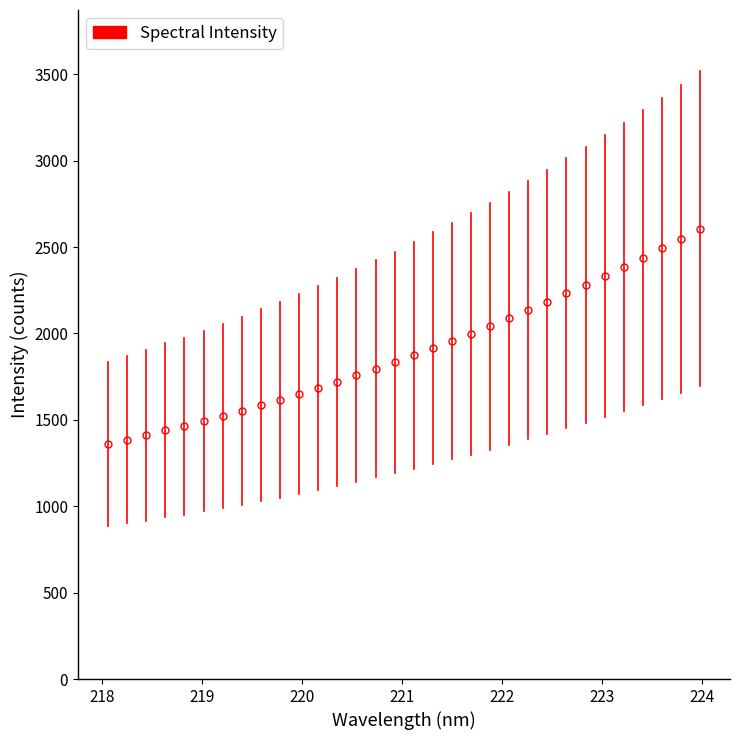

What is the average value?

1898.9